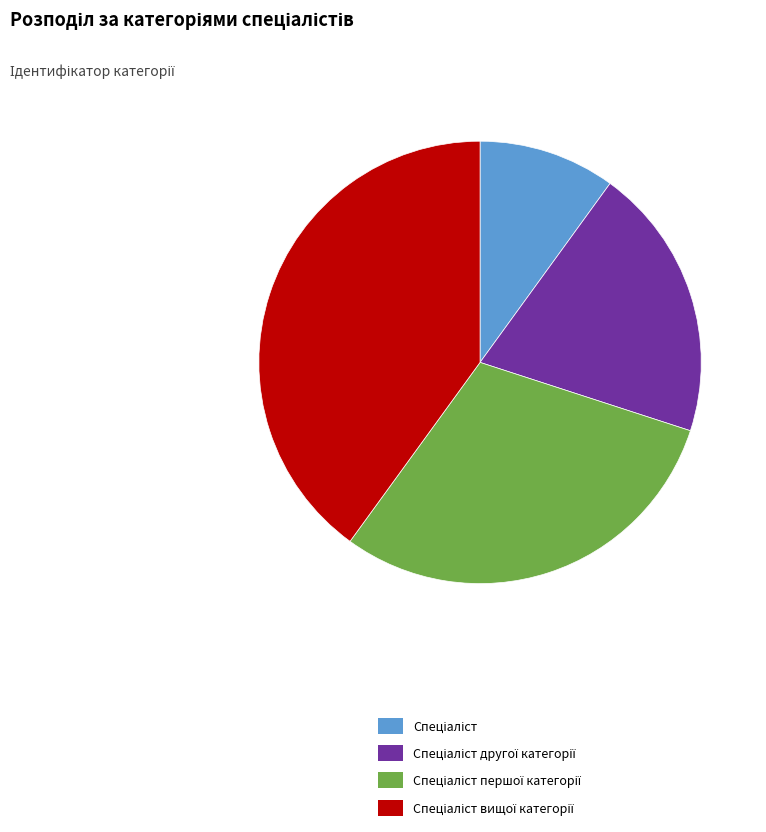

Is there any slice that represents more than half of the pie?

No